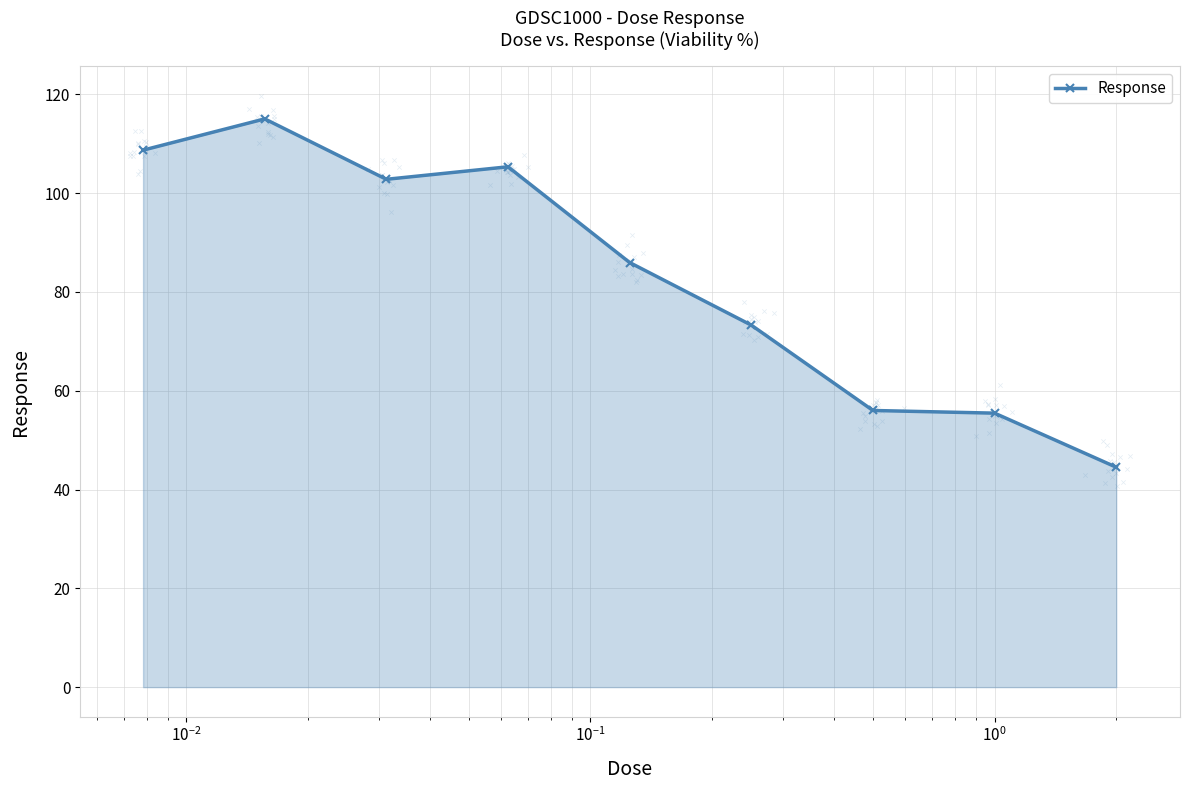

What is the minimum value for Response?

44.5